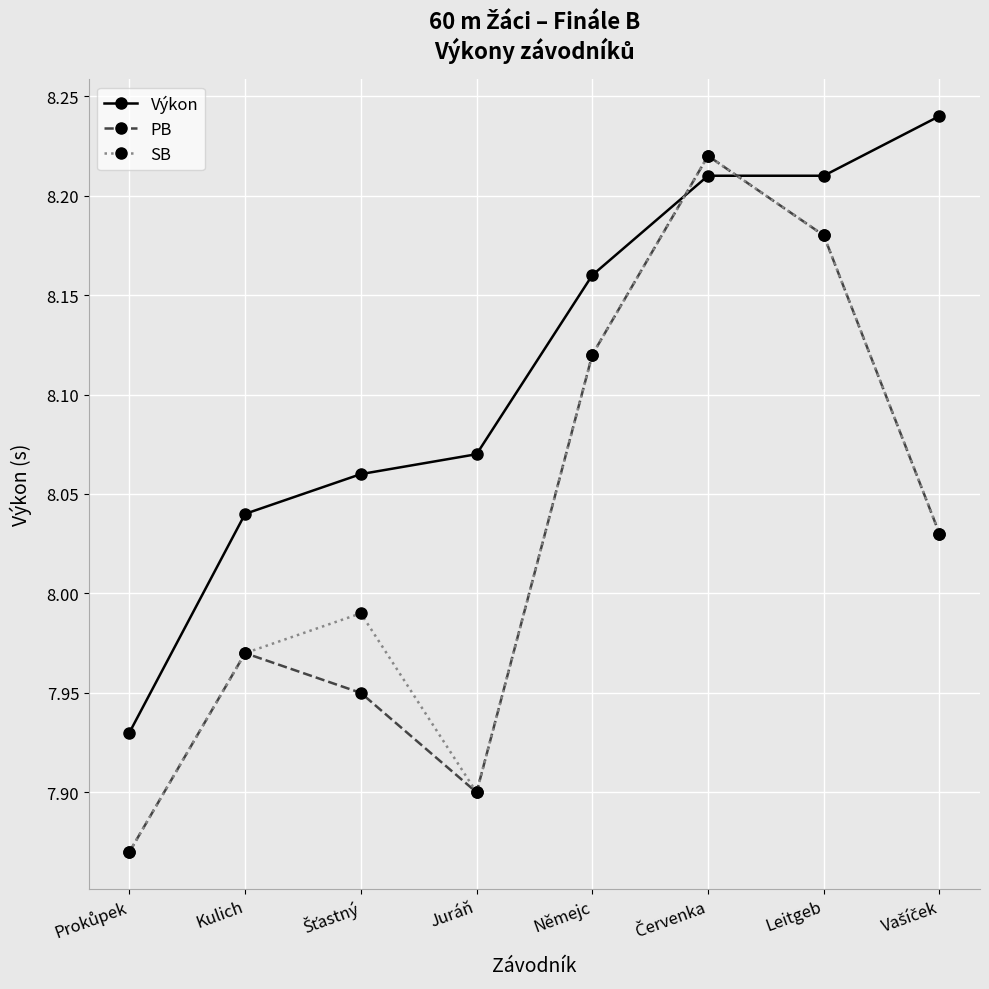

How many times do PB and Výkon cross each other?

2